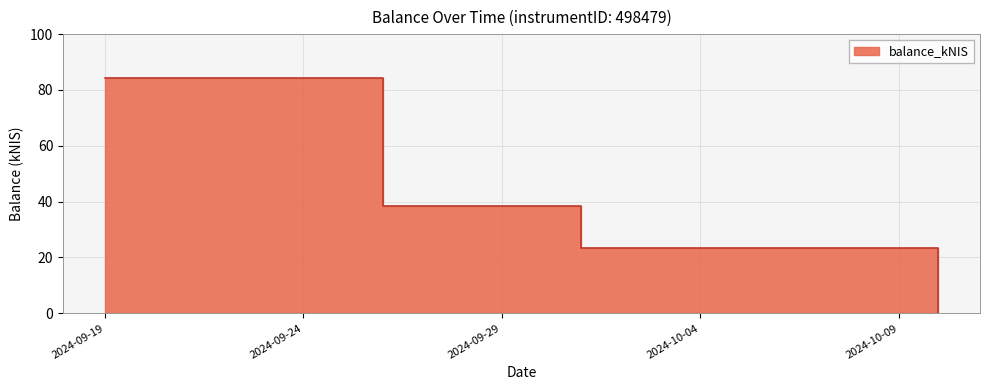

What is the value of the 1st point from the left?

84.4